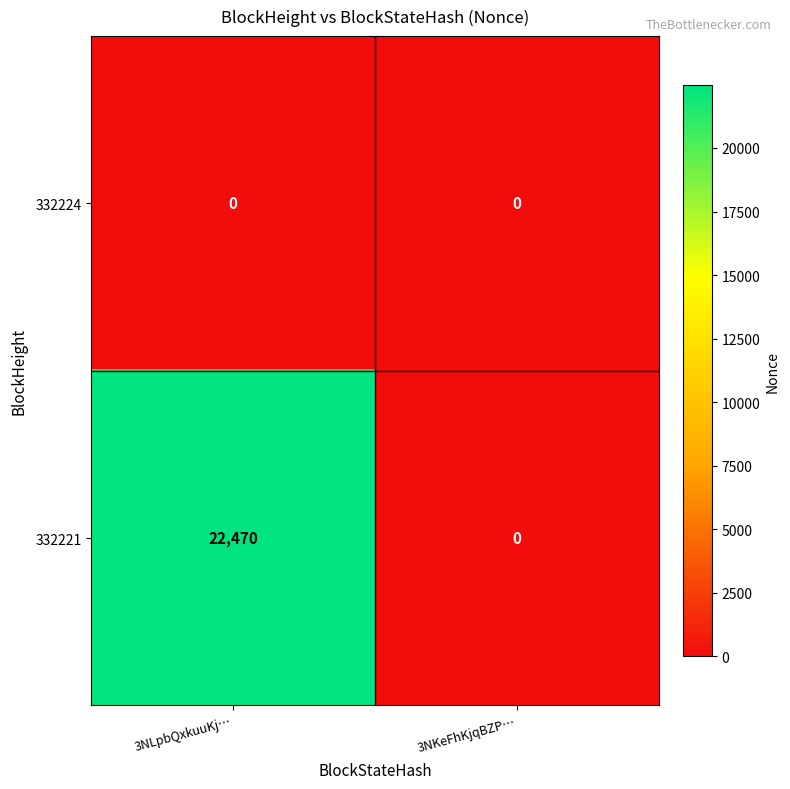

The 332221 series shows -14495 at 3NKeFhKjqBZP…. True or false?

False